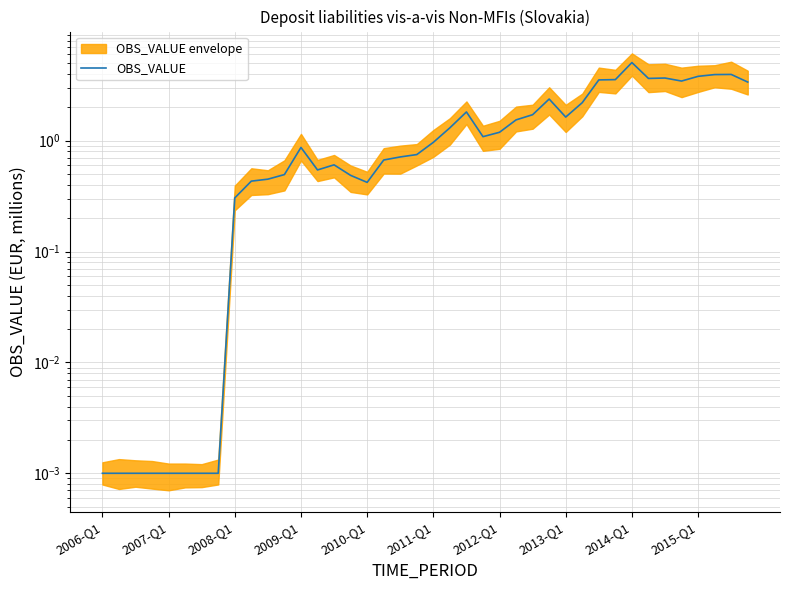

What is the difference between the maximum and second lowest values?

5.1